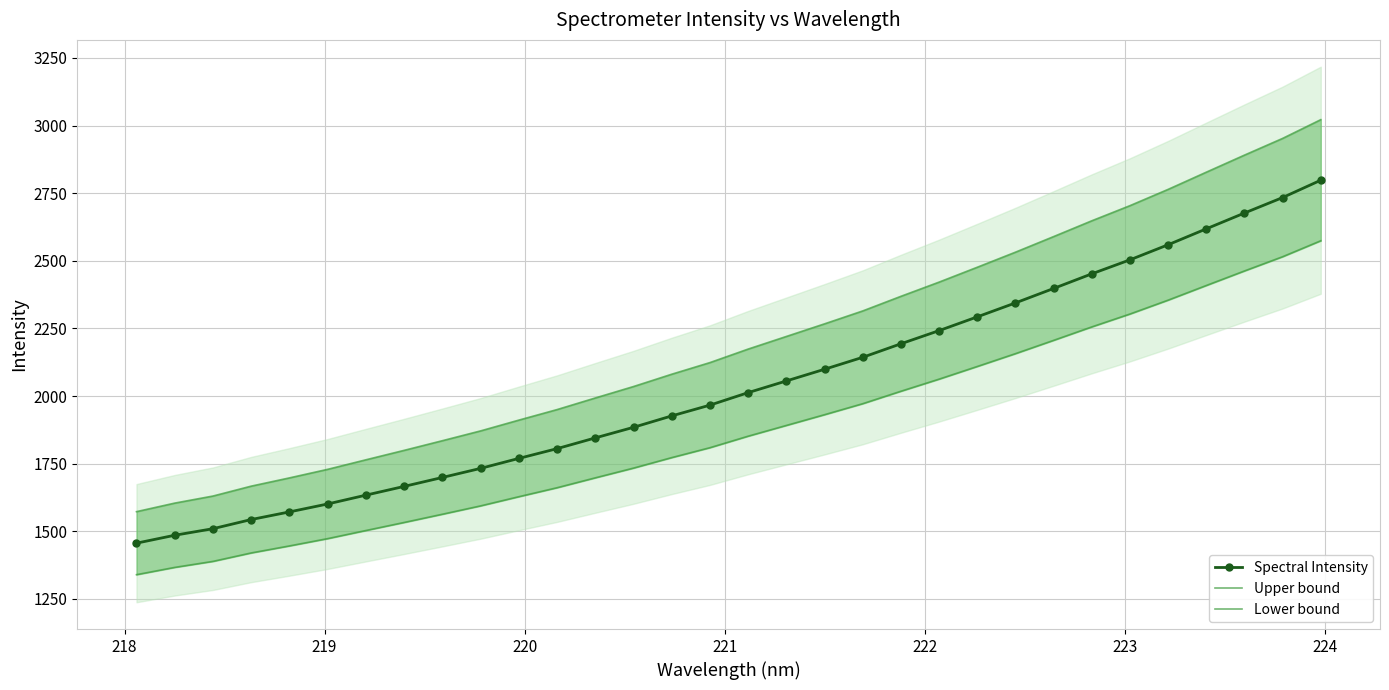

True or false: Upper bound and Lower bound intersect in this chart.

False